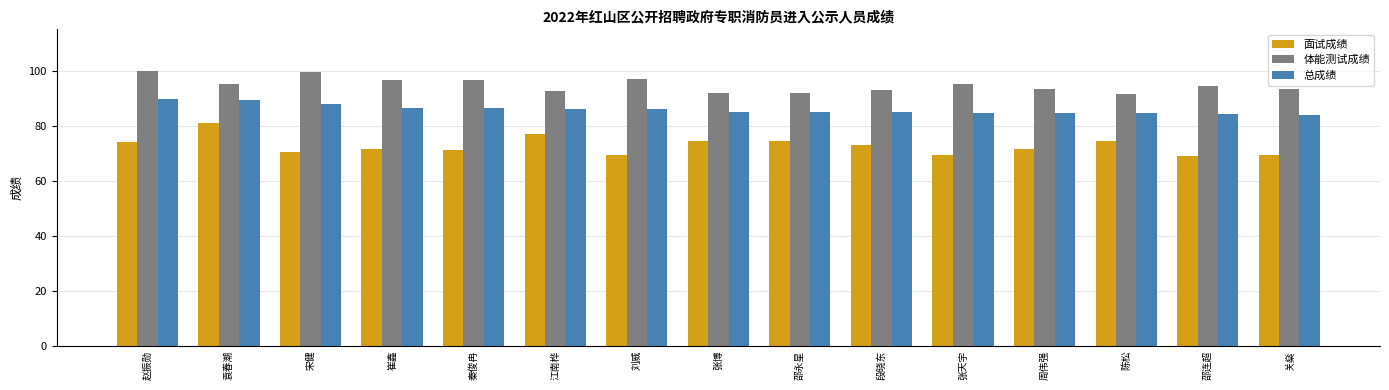

Between 赵振勋 and 段晓东, which series saw the biggest shift?

体能测试成绩